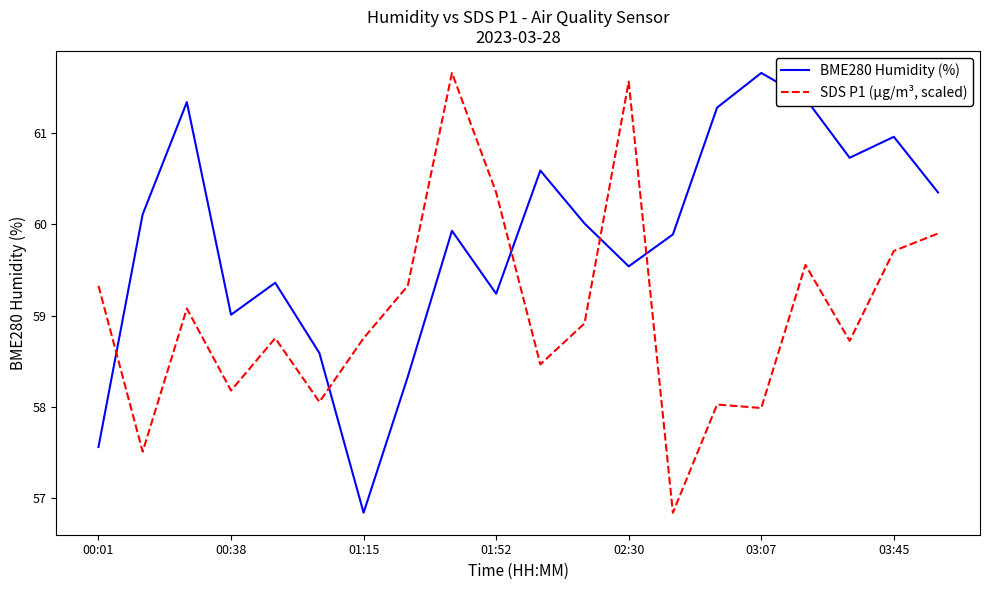

What is the difference between the second highest and minimum values in the SDS P1 (µg/m³, scaled) series?

4.7